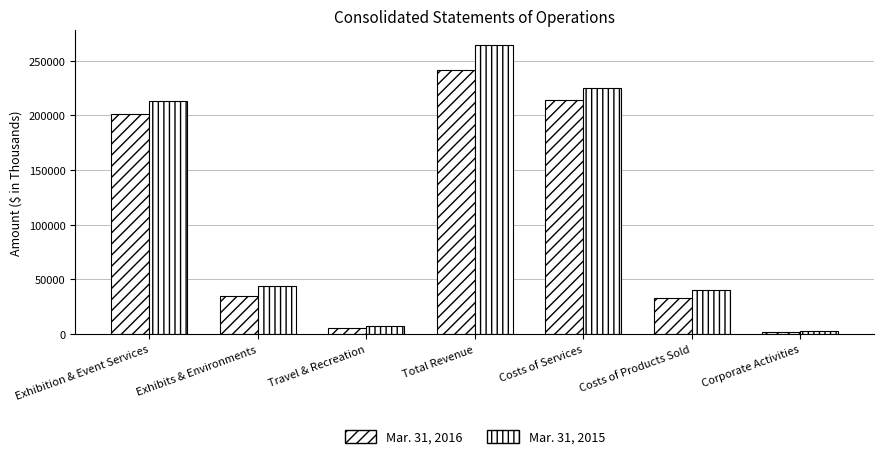

Are the bars horizontal?

No